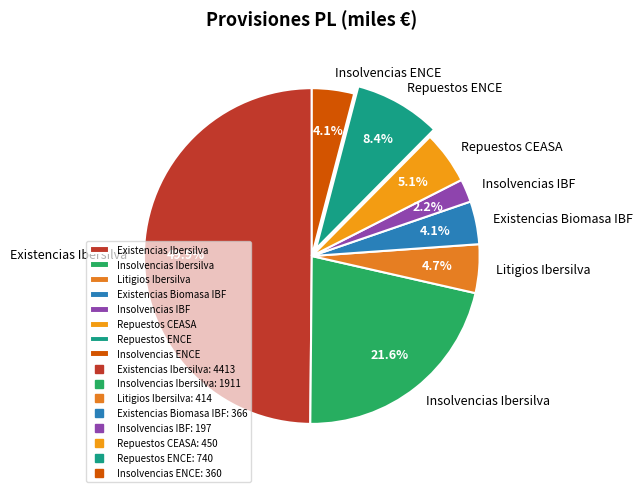

Count the number of slices in the pie.

8